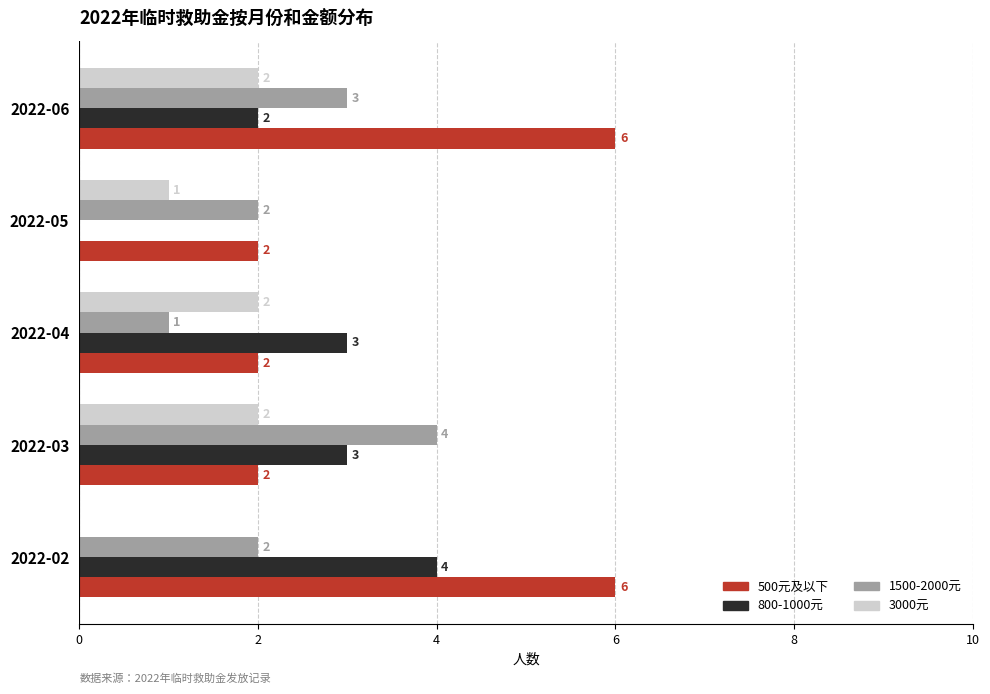

Is it true that 800-1000元 equals 3 at 2022-03?

True